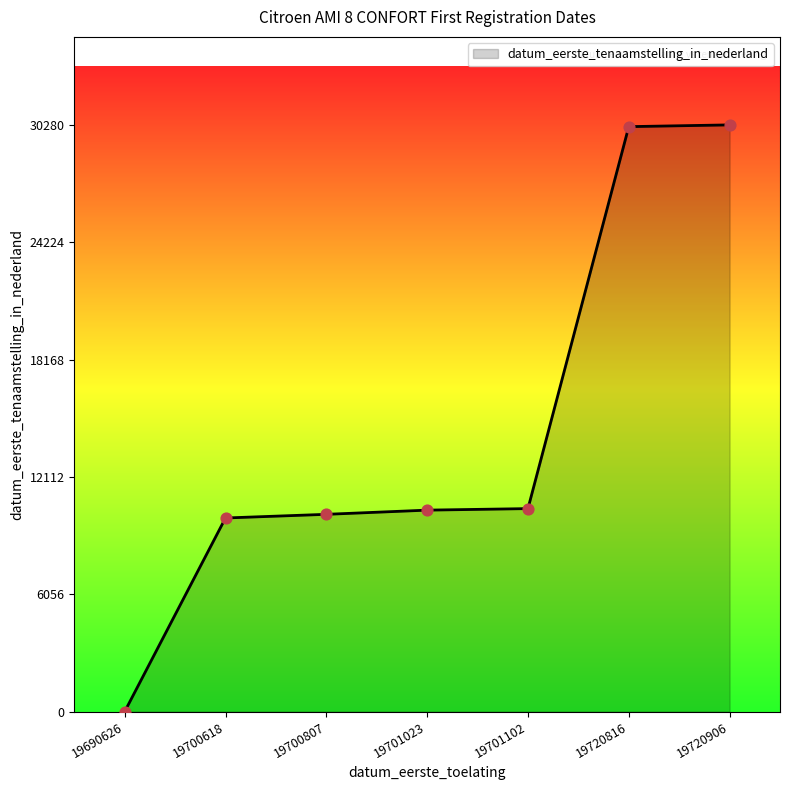

Approximately how many times larger is the value at 19700807 compared to 19720906?

0.3